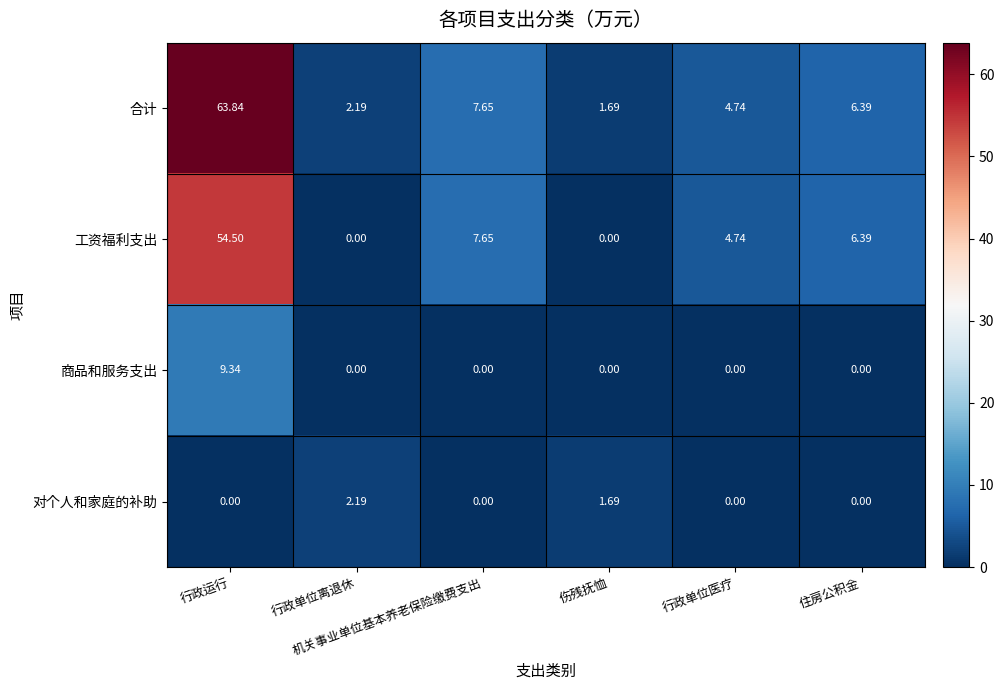

Which series has the largest range (max minus min)?

合计